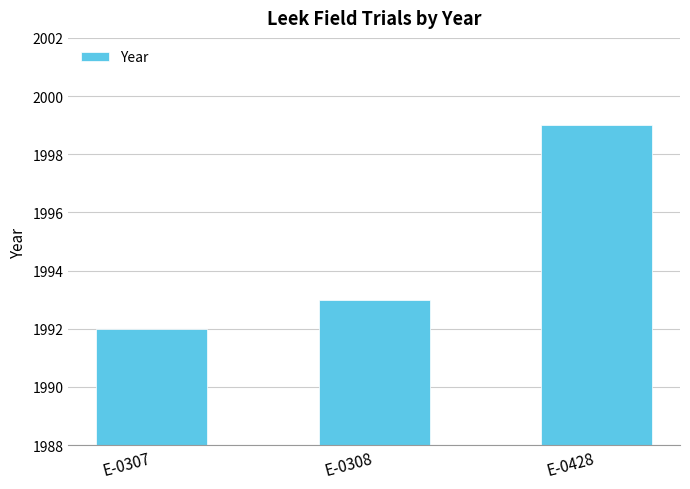

Which label corresponds to the largest value in the chart?

E-0428